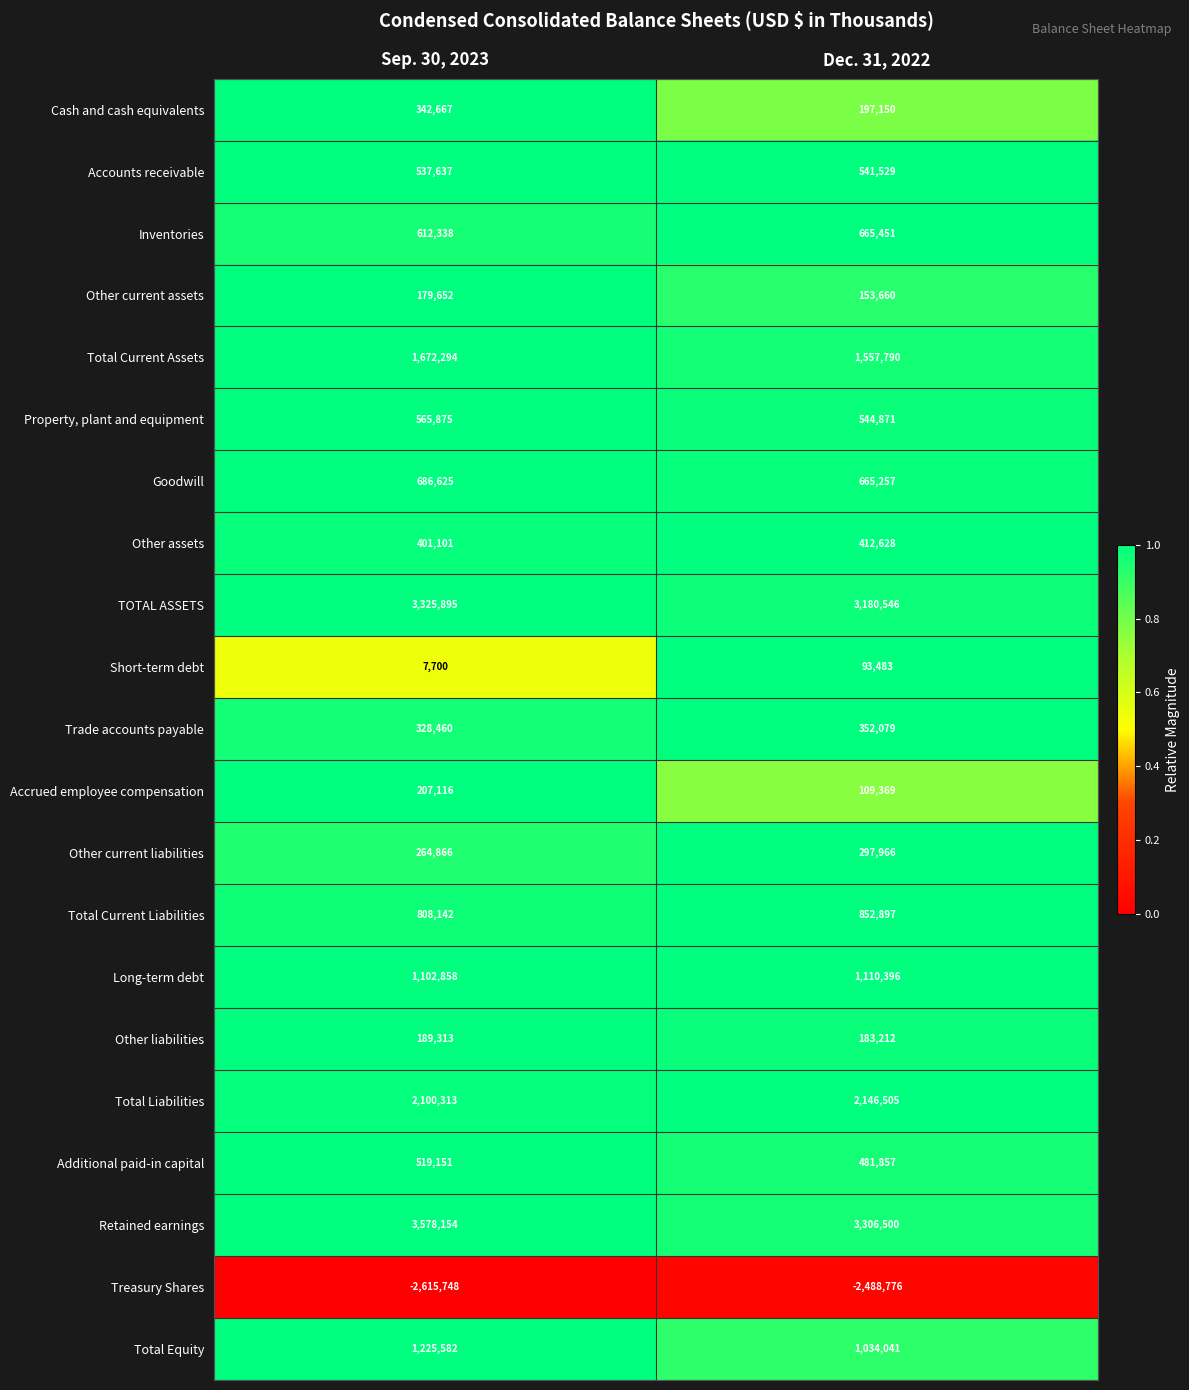

Between Sep. 30, 2023 and Dec. 31, 2022, which series saw the biggest shift?

Retained earnings